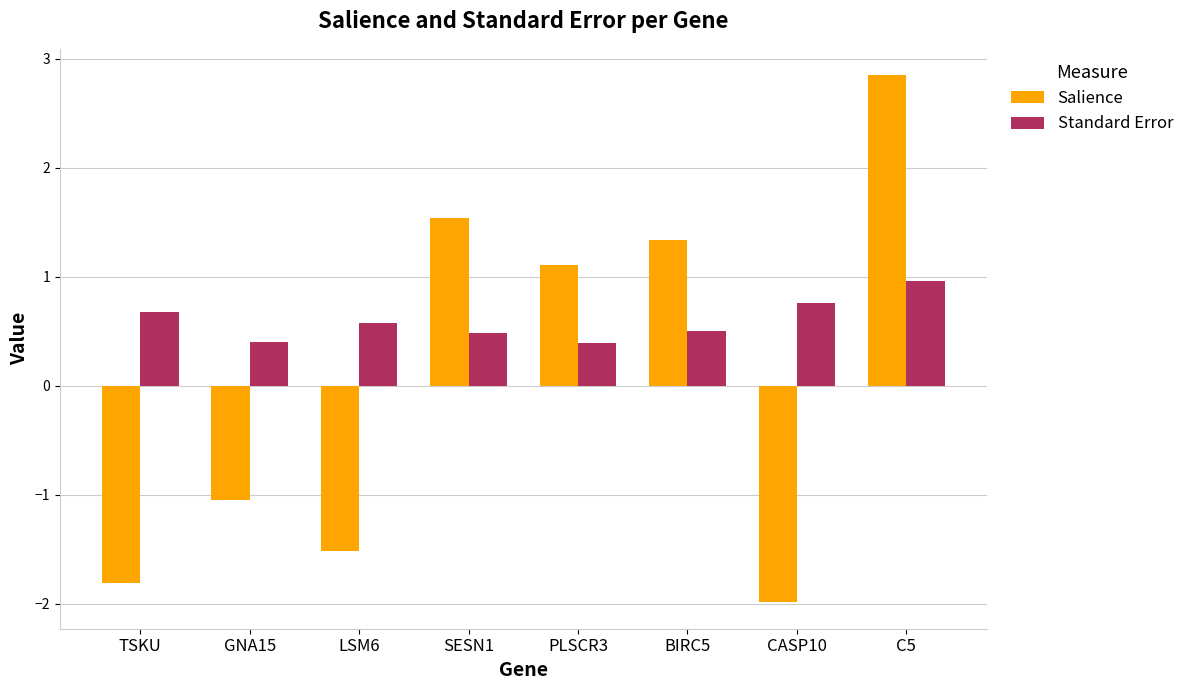

What are all the series names shown in the legend?

Salience, Standard Error